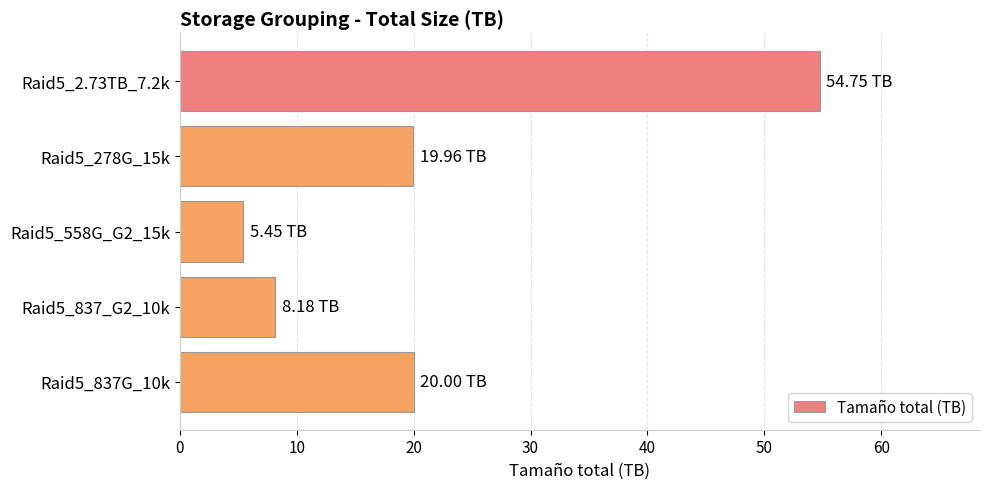

What is the sum of the values at Raid5_2.73TB_7.2k and Raid5_837_G2_10k?

62.9